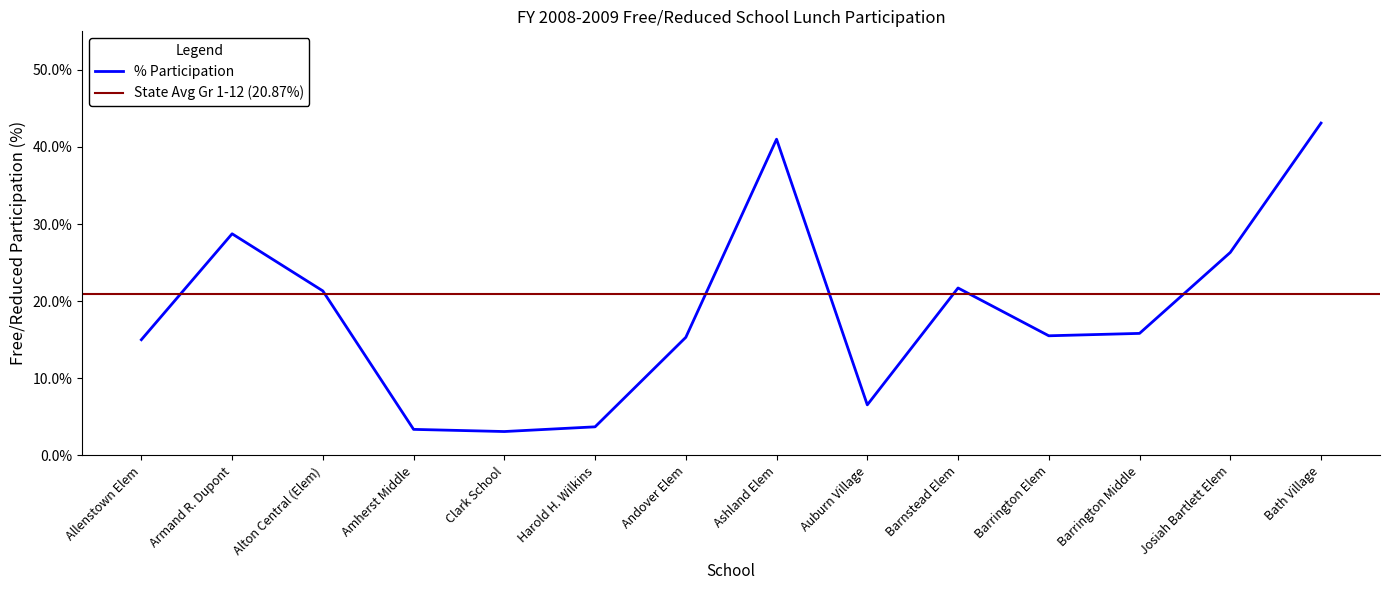

At which category does the data reach its first local valley?

Clark School